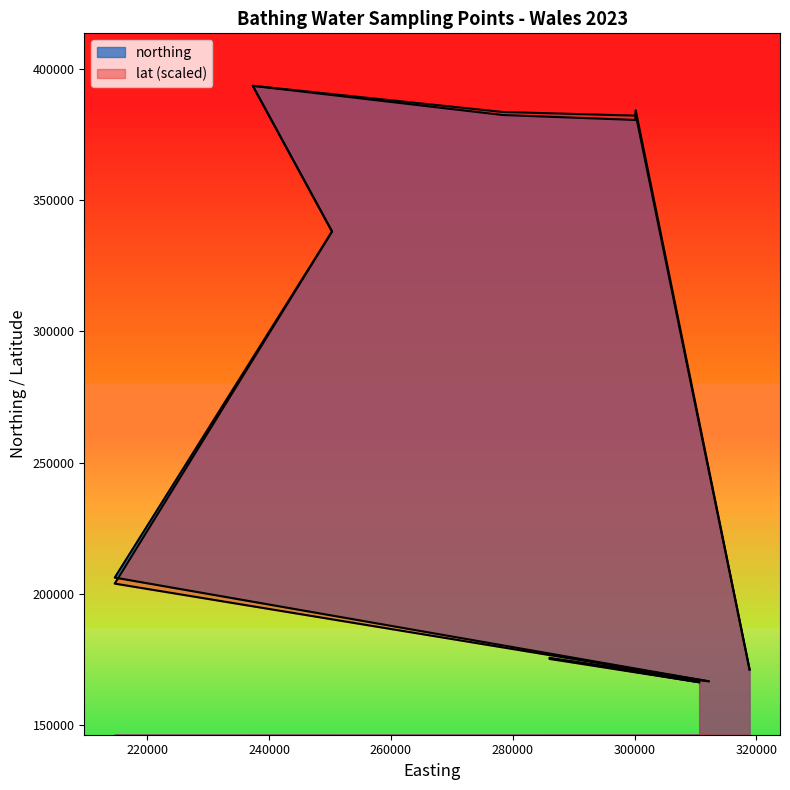

At which category is the sum across all series the highest?

237320